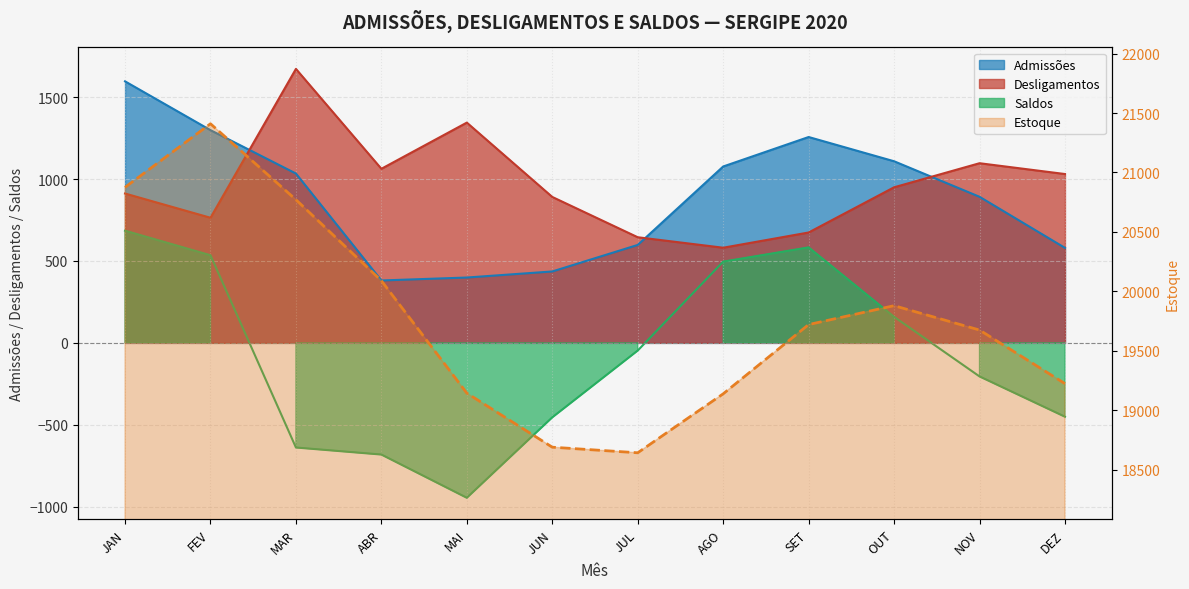

What is the value of the Estoque point at the 11th from the left?

19674